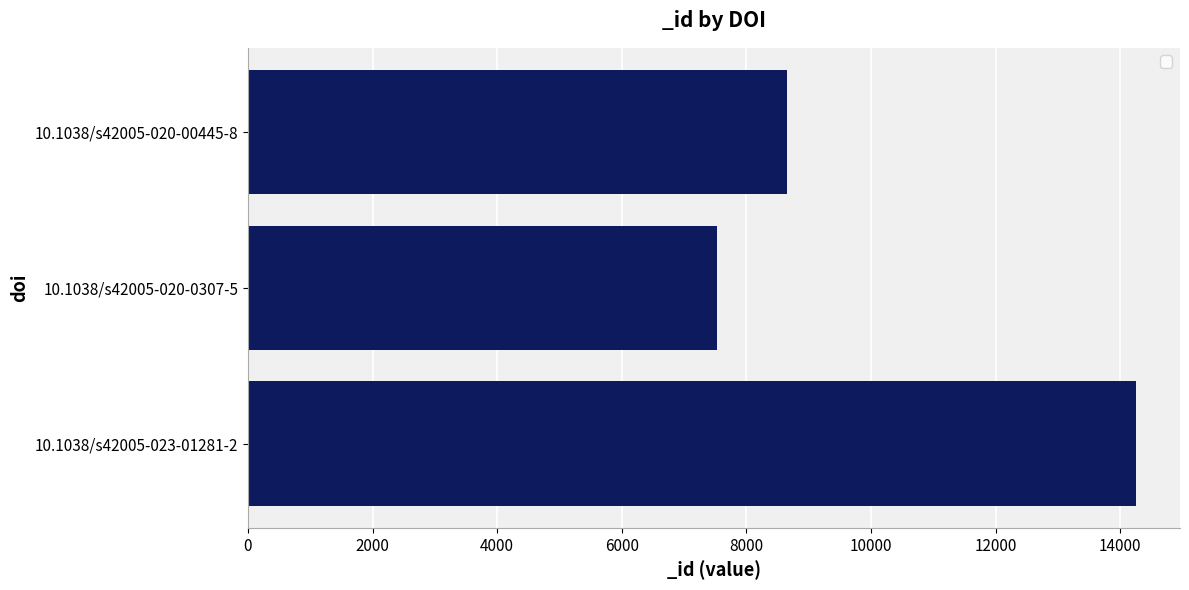

What is the smallest value displayed?

7530